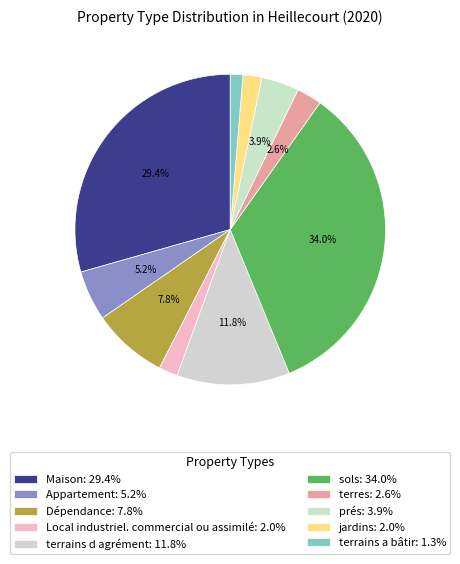

Count the number of slices in the pie.

10